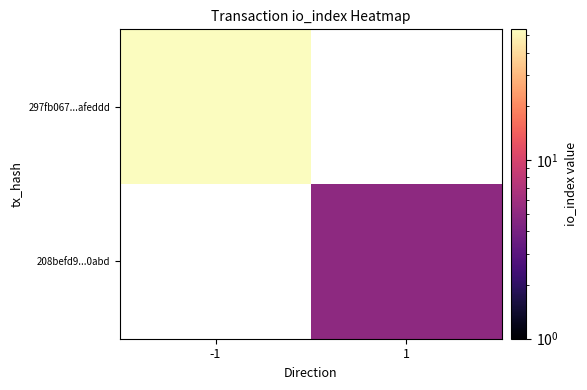

The value of 208befd9...0abd at 1 is 2.8. True or false?

False